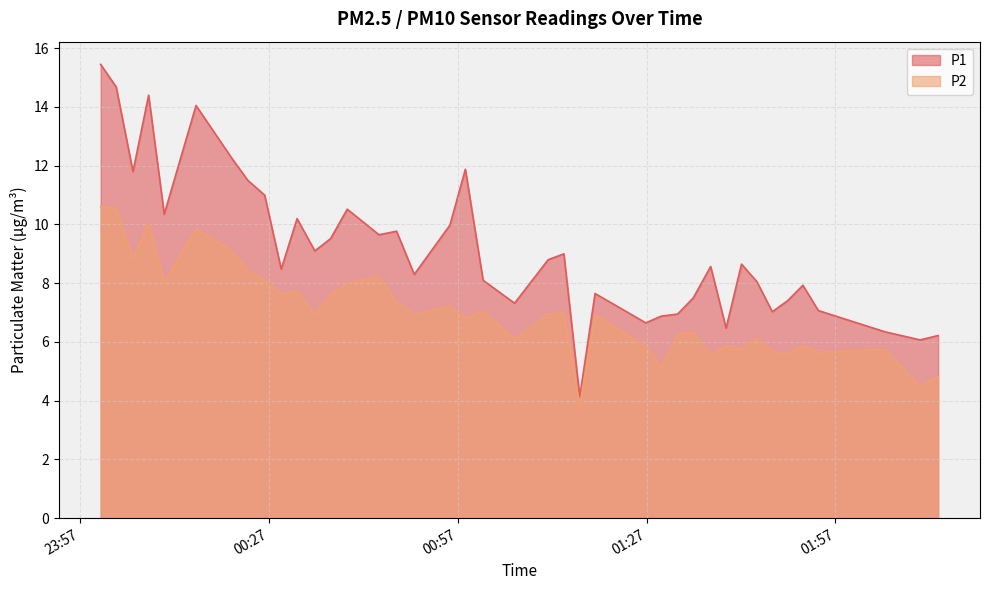

How many values in the P1 series are below 8?

15